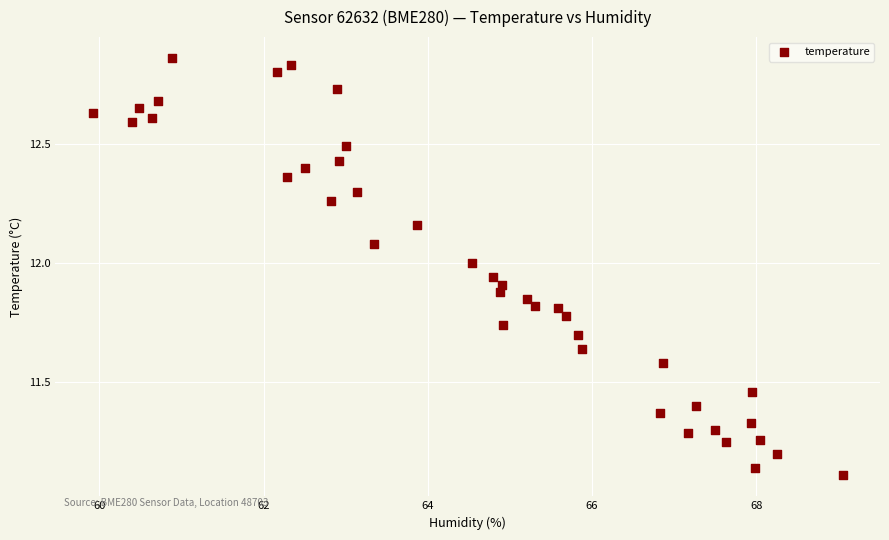

What is the range of X values (max minus min)?

9.1